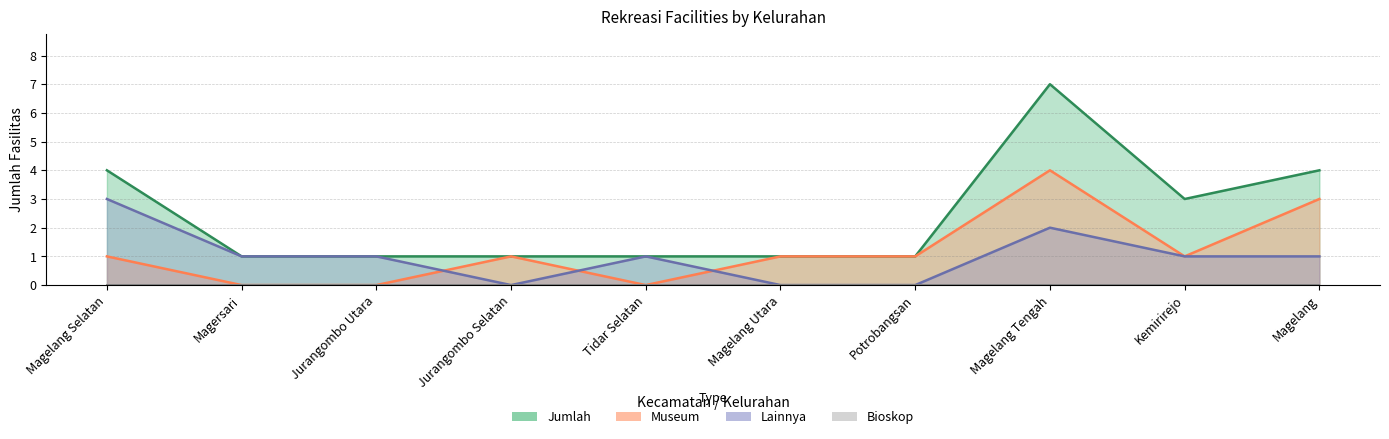

True or false: Museum and Jumlah intersect in this chart.

False